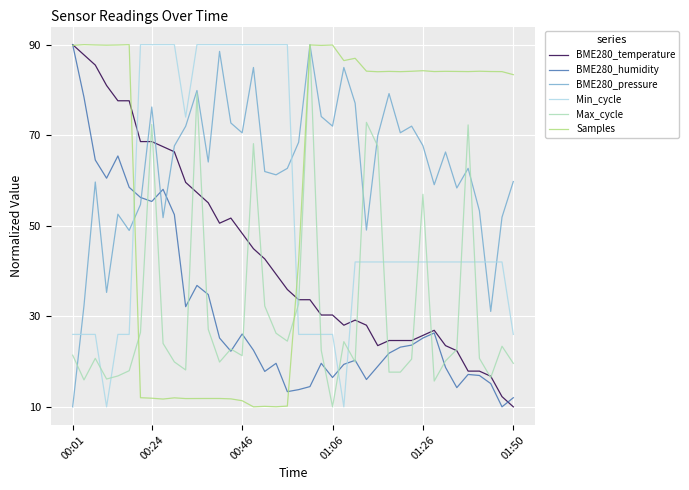

What is the lowest value of the BME280_temperature series?

10.0